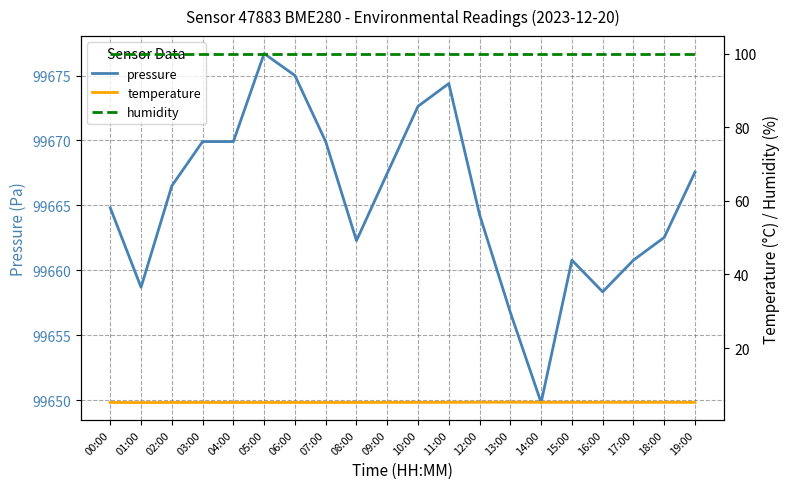

Is the value of humidity at 00:00 greater than the value of pressure at 14:00?

No